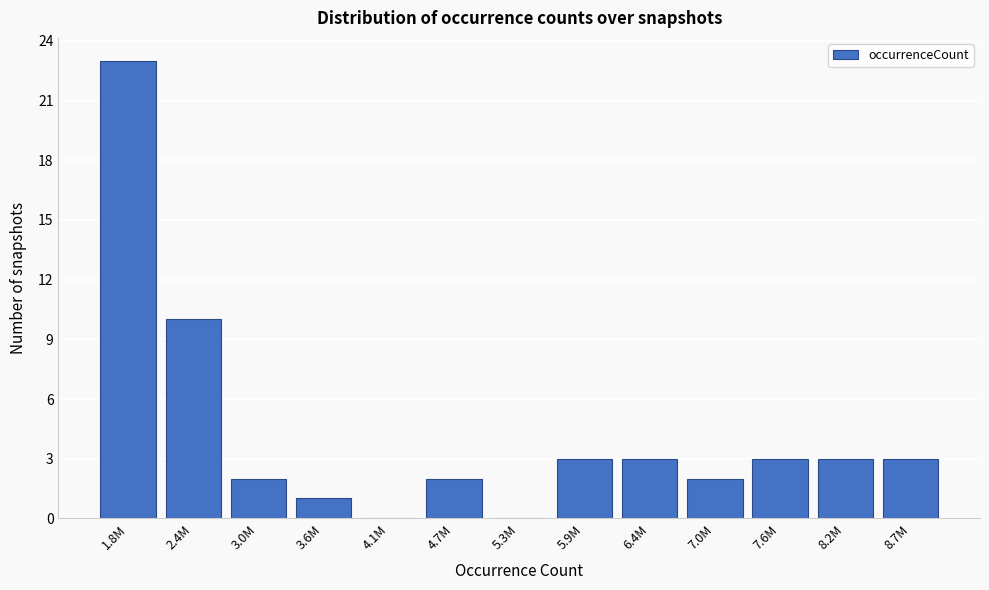

Reading left to right, transcribe all the data shown in this chart.

1.8M=23	2.4M=10	3.0M=2	3.6M=1	4.1M=0	4.7M=2	5.3M=0	5.9M=3	6.4M=3	7.0M=2	7.6M=3	8.2M=3	8.7M=3